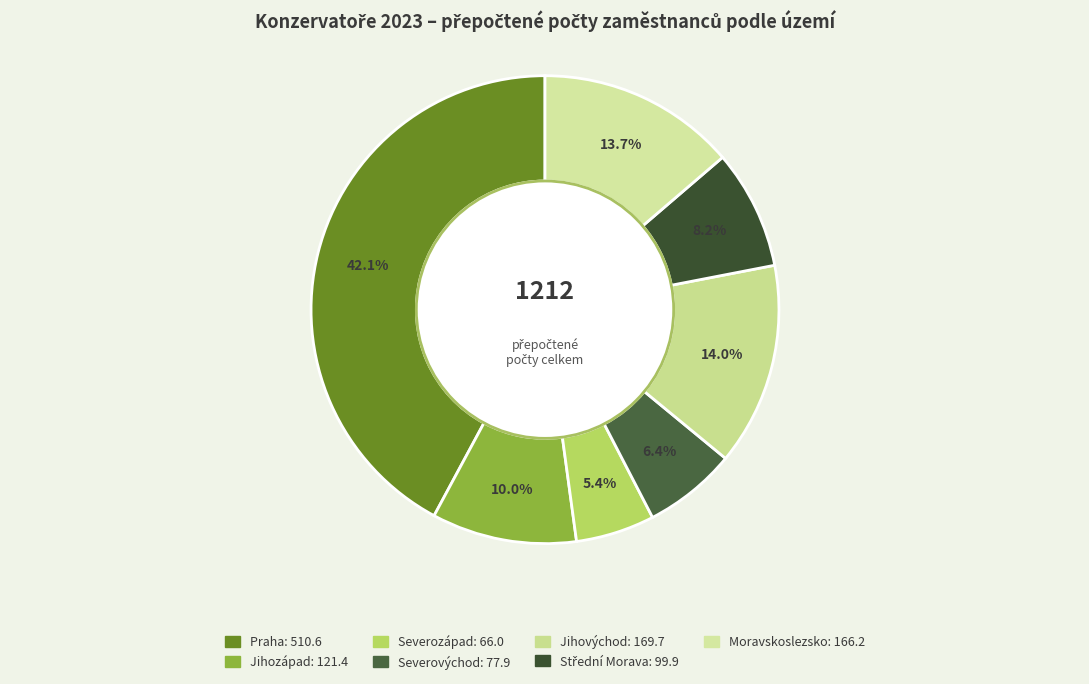

What is the change in value from Jihozápad to Severovýchod?

-43.5